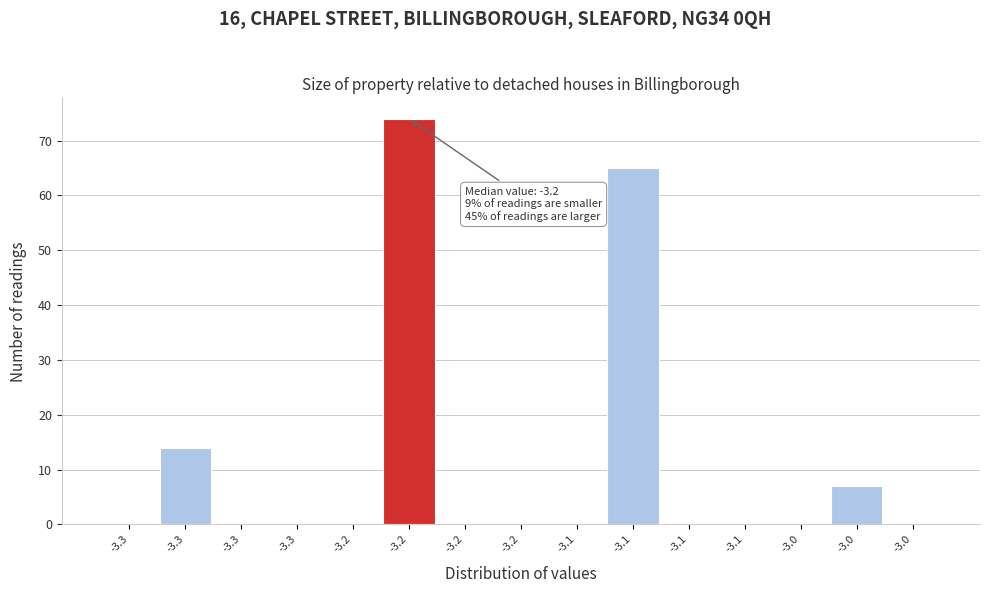

How many distinct data groups are displayed?

1